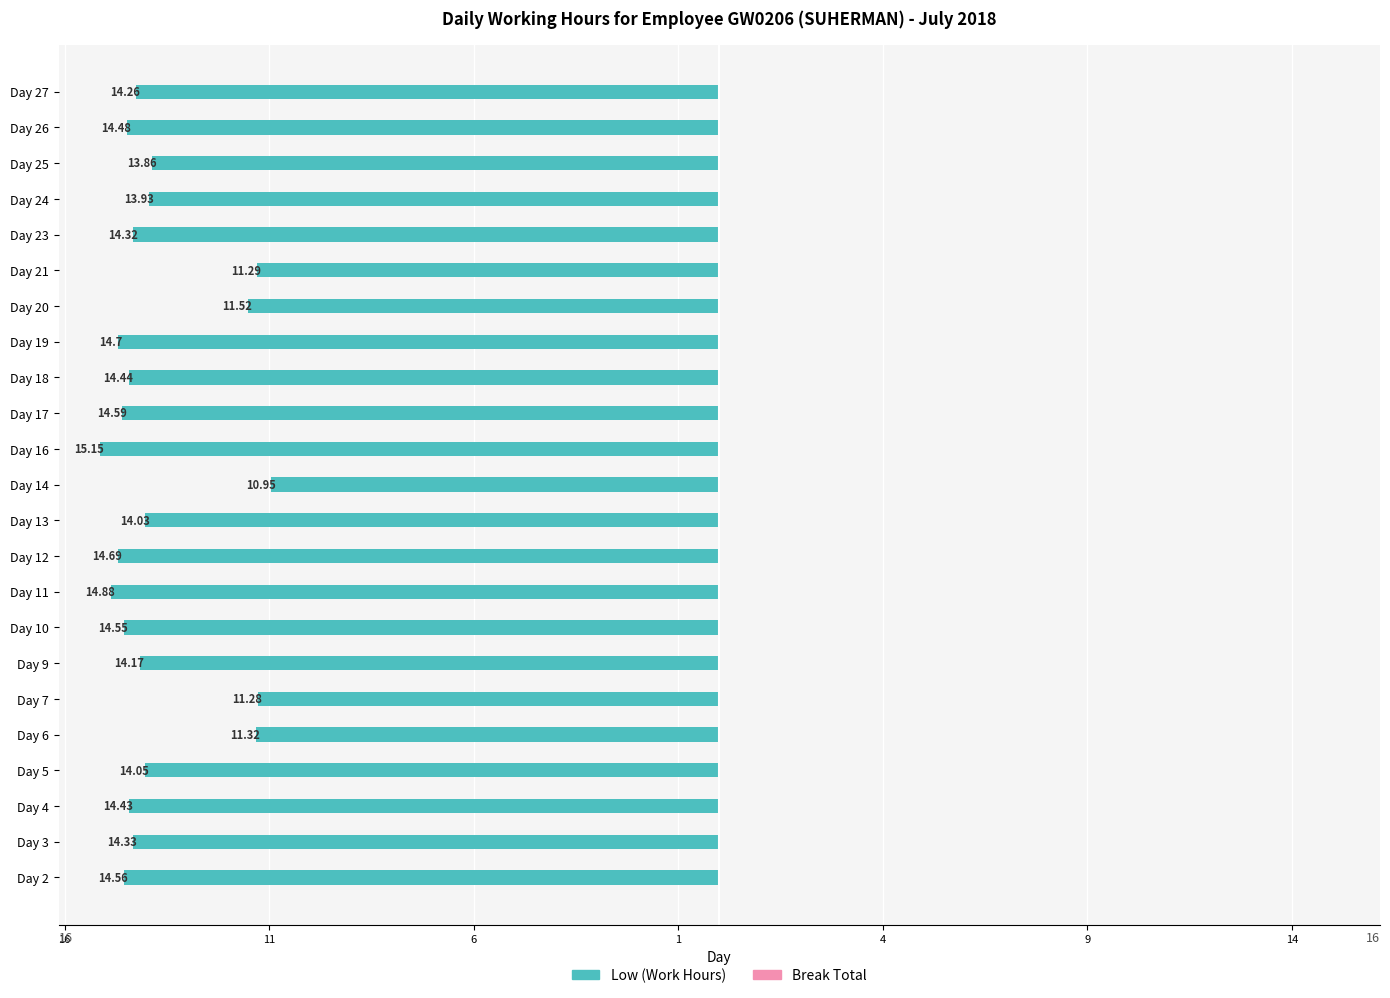

Are the bars horizontal?

Yes